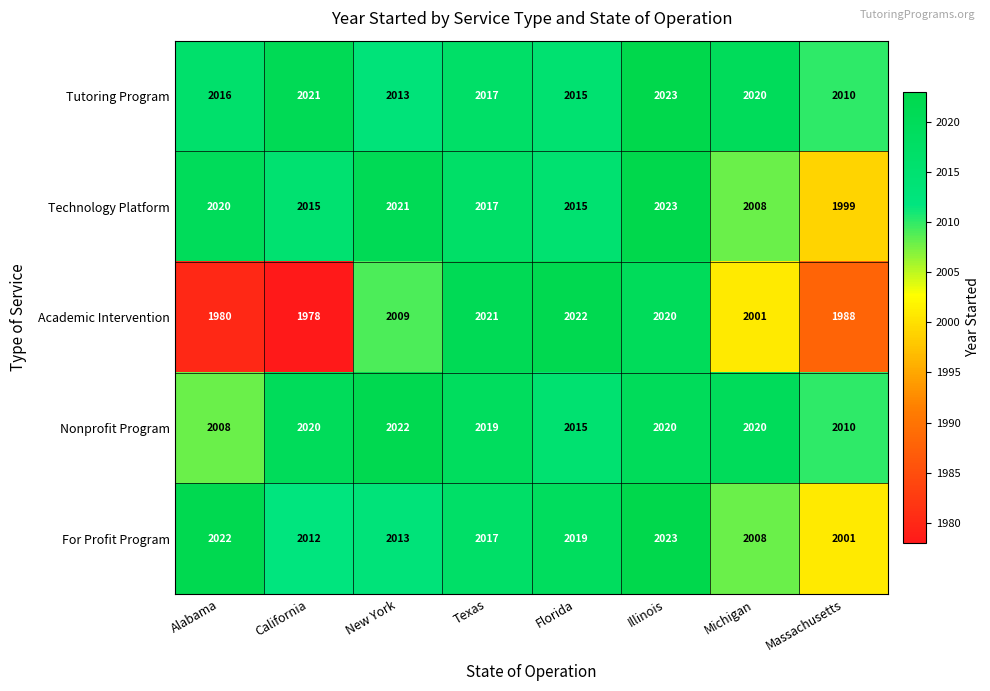

What is the maximum value shown in the chart?

2023